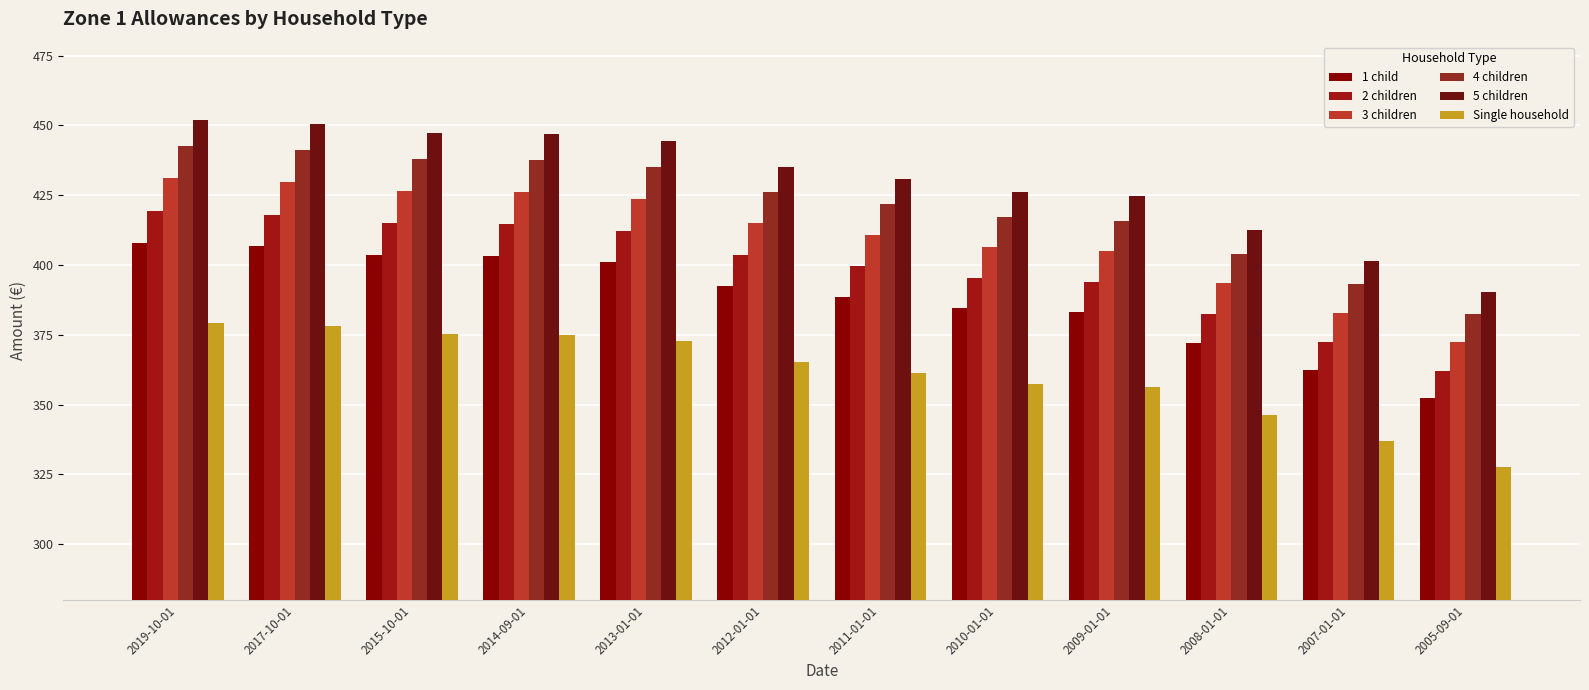

Is the value of 3 children at 2008-01-01 greater than the value of 5 children at 2007-01-01?

No